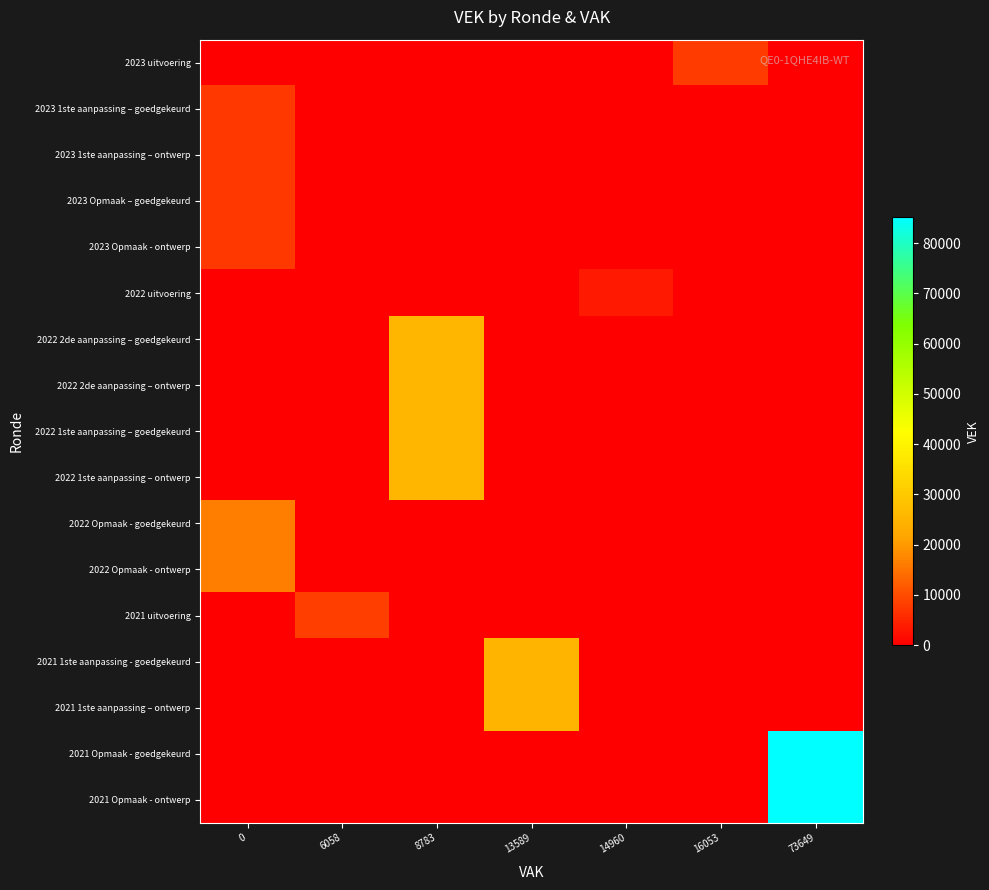

Which has a higher value, 16053 or 73649?

16053